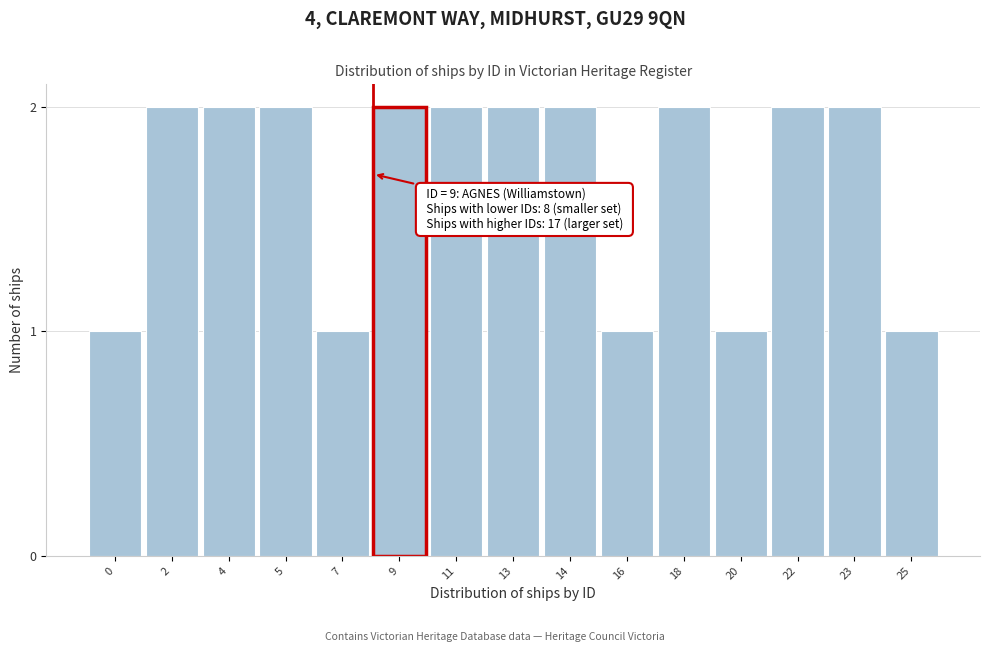

Reading right to left, transcribe all the data shown in this chart.

1	2	2	1	2	1	2	2	2	2	1	2	2	2	1